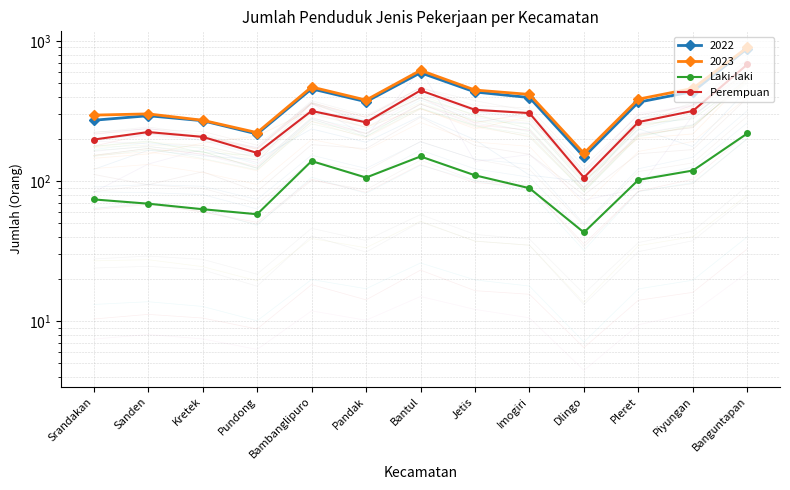

True or false: Perempuan and Laki-laki intersect in this chart.

False